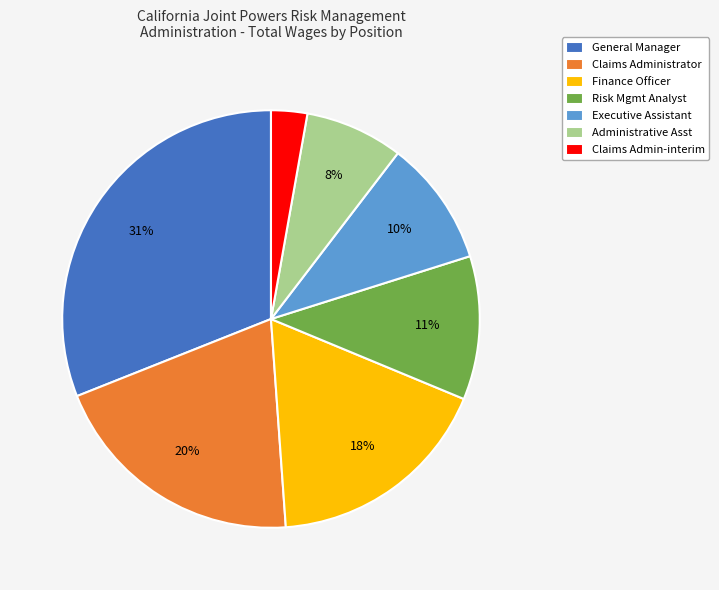

The Executive Assistant slice represents 10% of the pie. True or false?

True